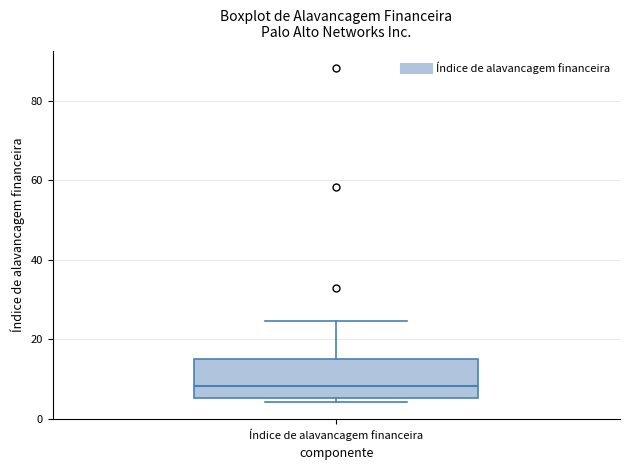

Read this box plot against the y-axis: the position of the median line, the range covered by the box, and the ends of both whiskers. The values are not printed on the chart, so give them approximately, as read against the axis.

median 8, box 6 to 16, whiskers 4 to 24